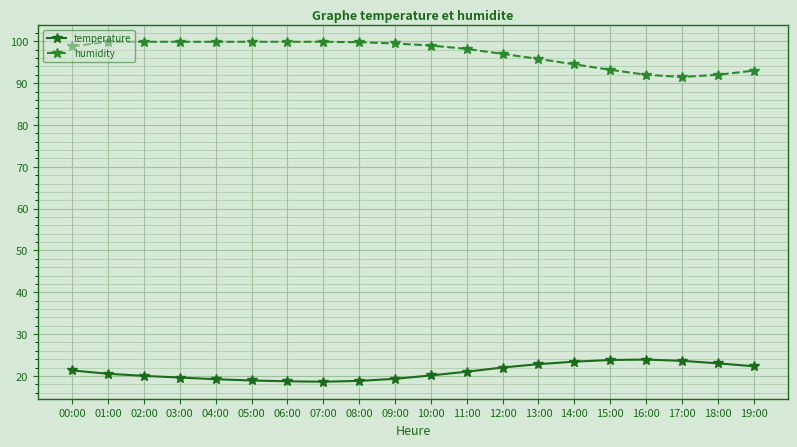

What is the total value across all series at 13:00?

118.6